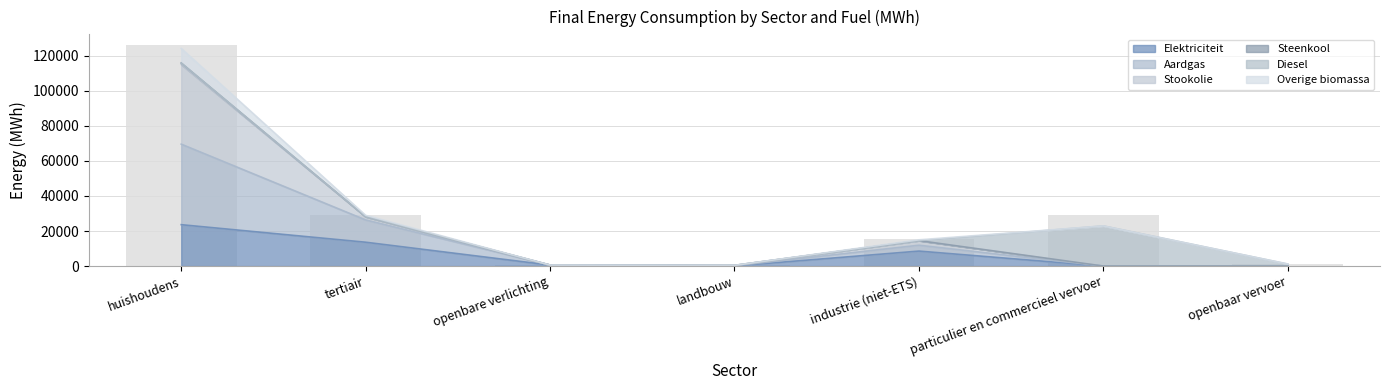

Which category has the highest value in the Elektriciteit series?

huishoudens